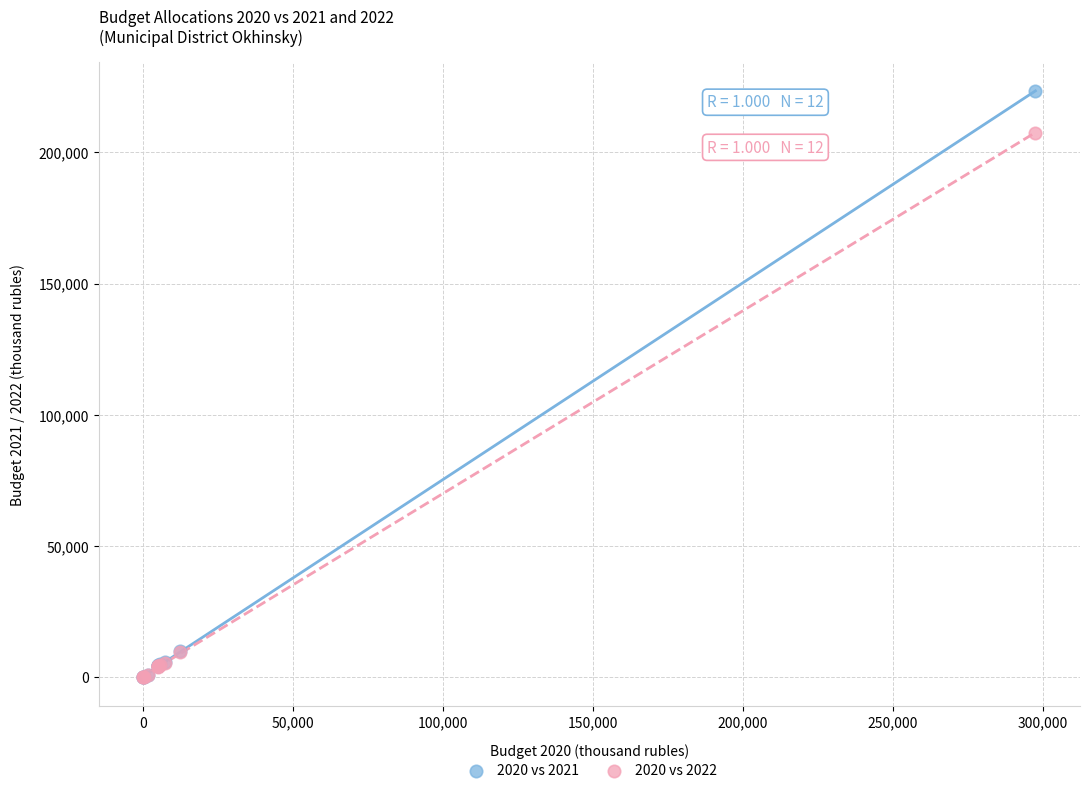

Across all series, what Y value is closest to 111738?

207537.6